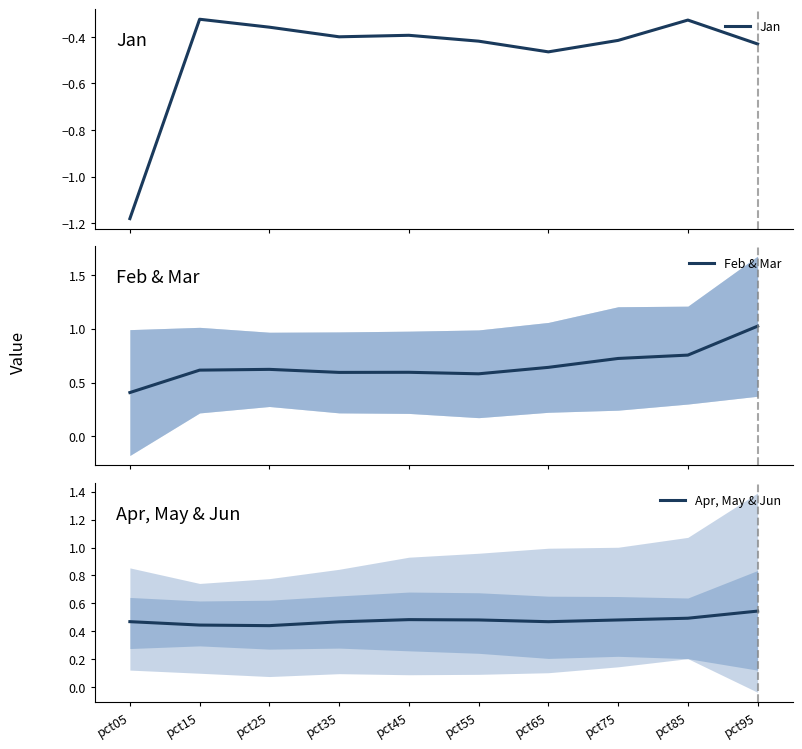

What is the average value of the Jan series?

-0.5